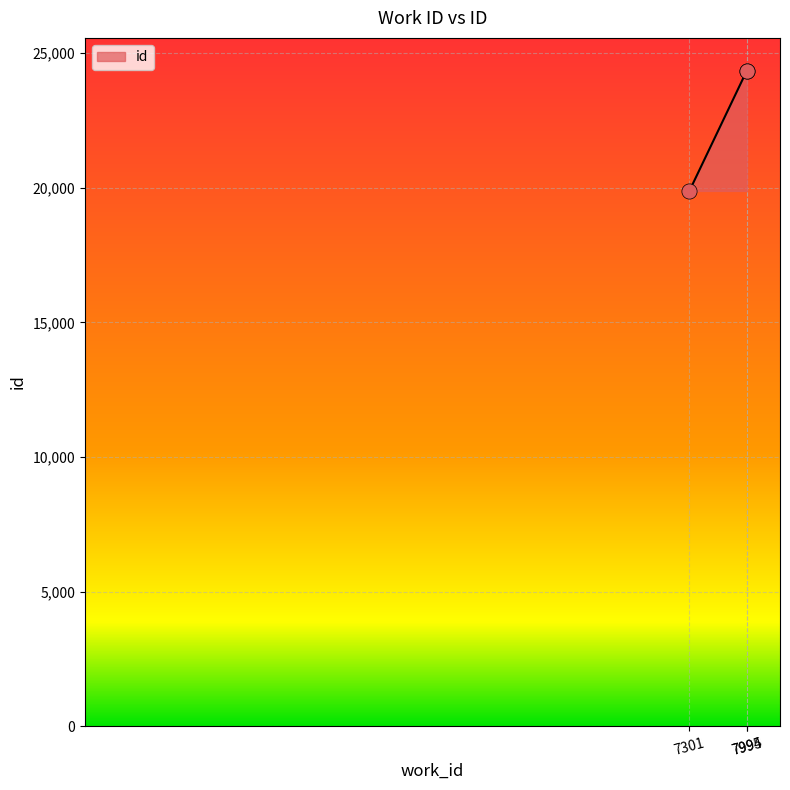

Between 7994 and 7301, which is larger?

7994